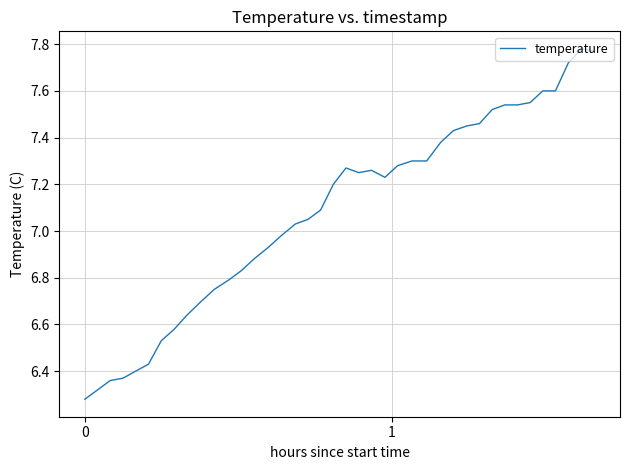

What is the difference between the maximum and minimum values?

1.5